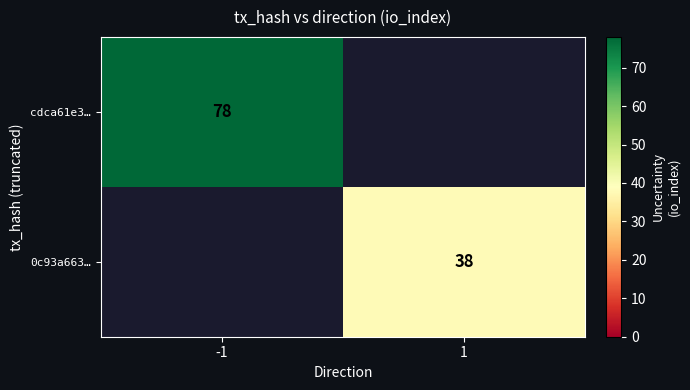

At how many categories does at least one series exceed 43?

1